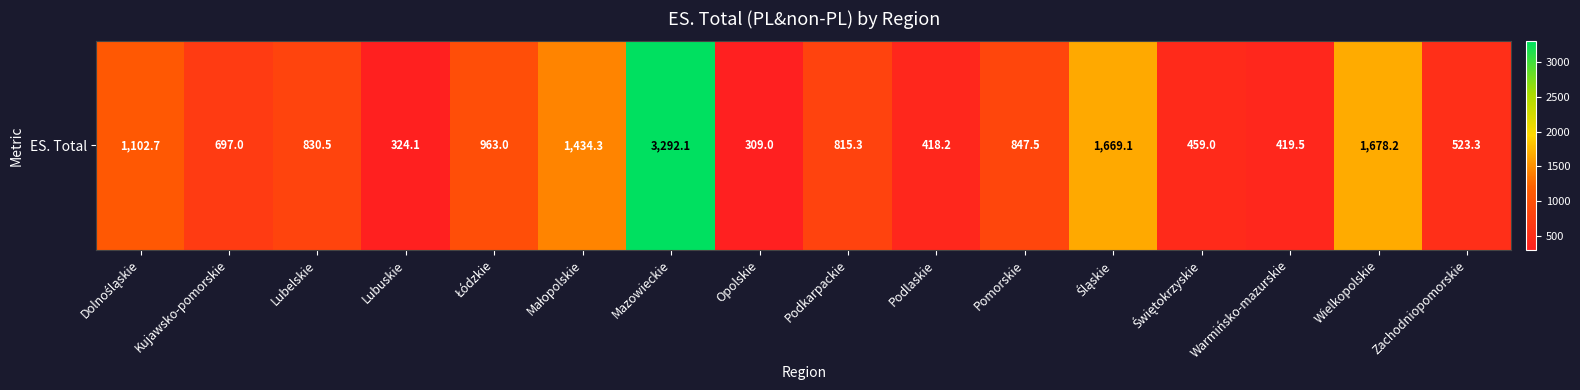

What is the change in value from Opolskie to Podkarpackie?

+506.2